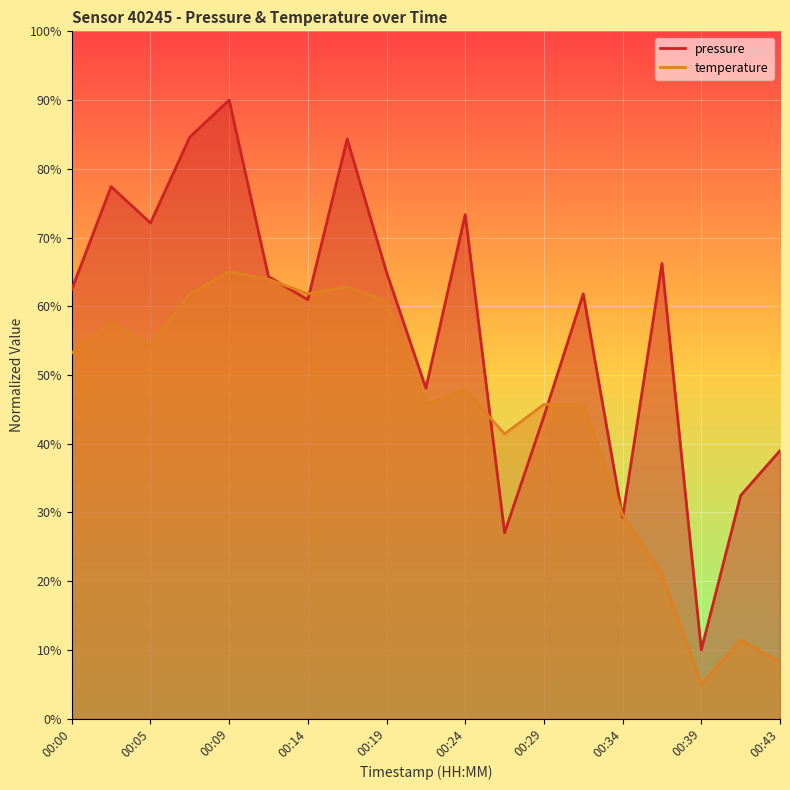

In pressure, how many points are higher than both neighbors (excluding endpoints)?

6